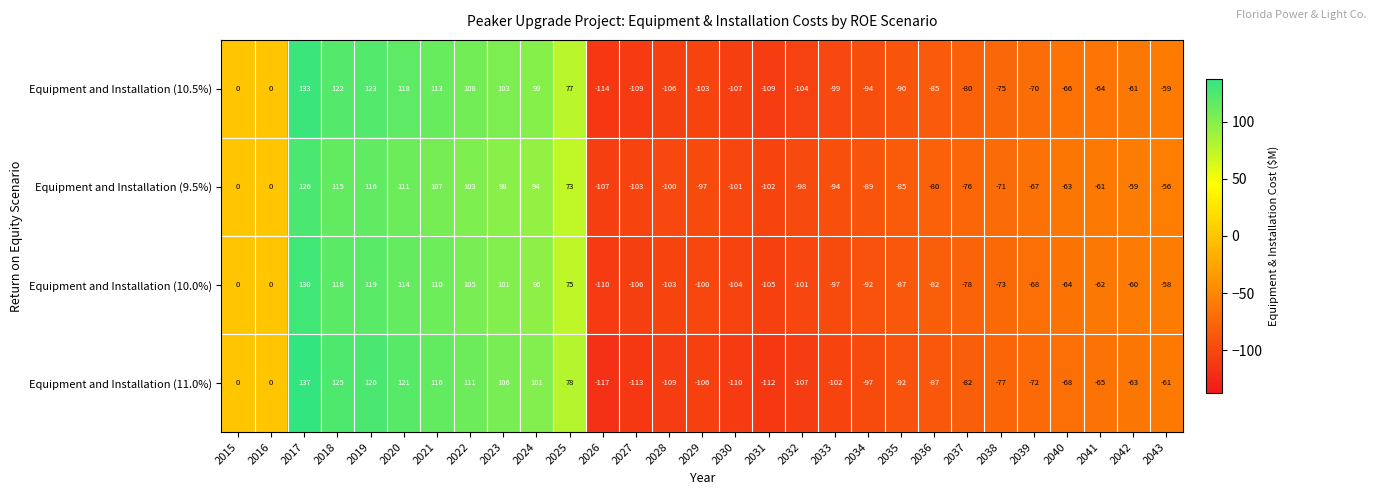

How many values in Equipment and Installation (10.0%) are below zero?

18